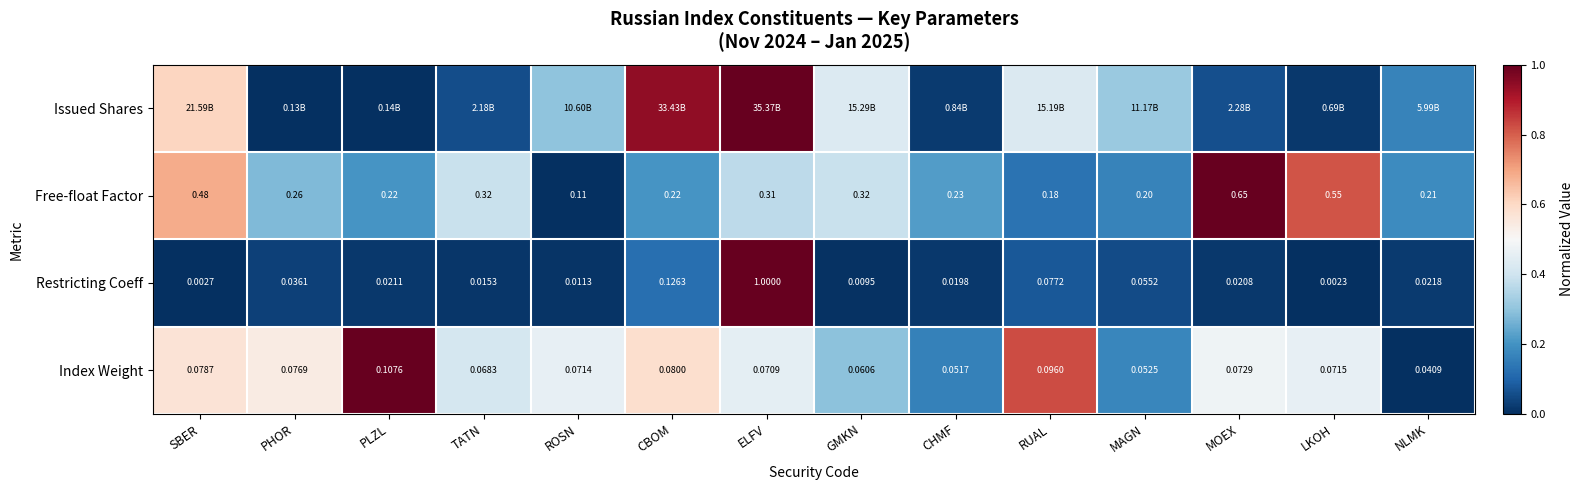

Count the number of categories in the chart.

14